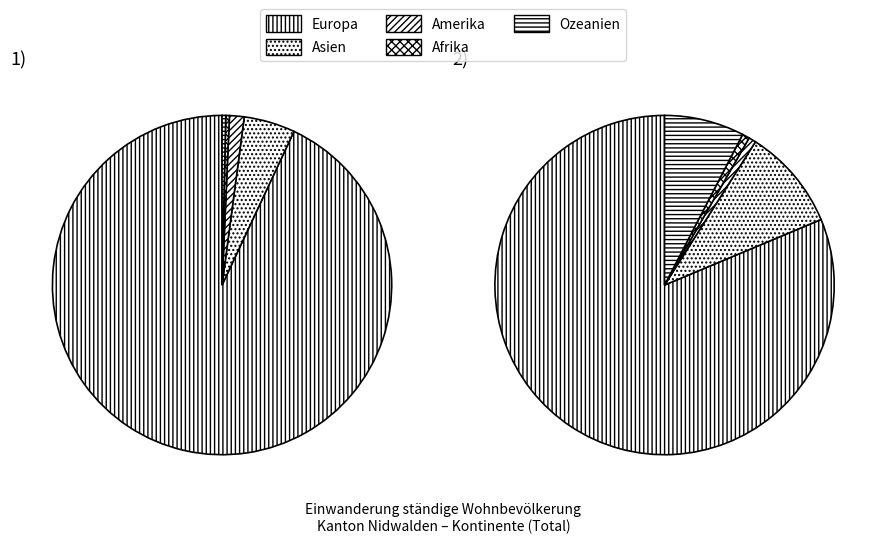

What is the change in value from Europa to Amerika?

-263